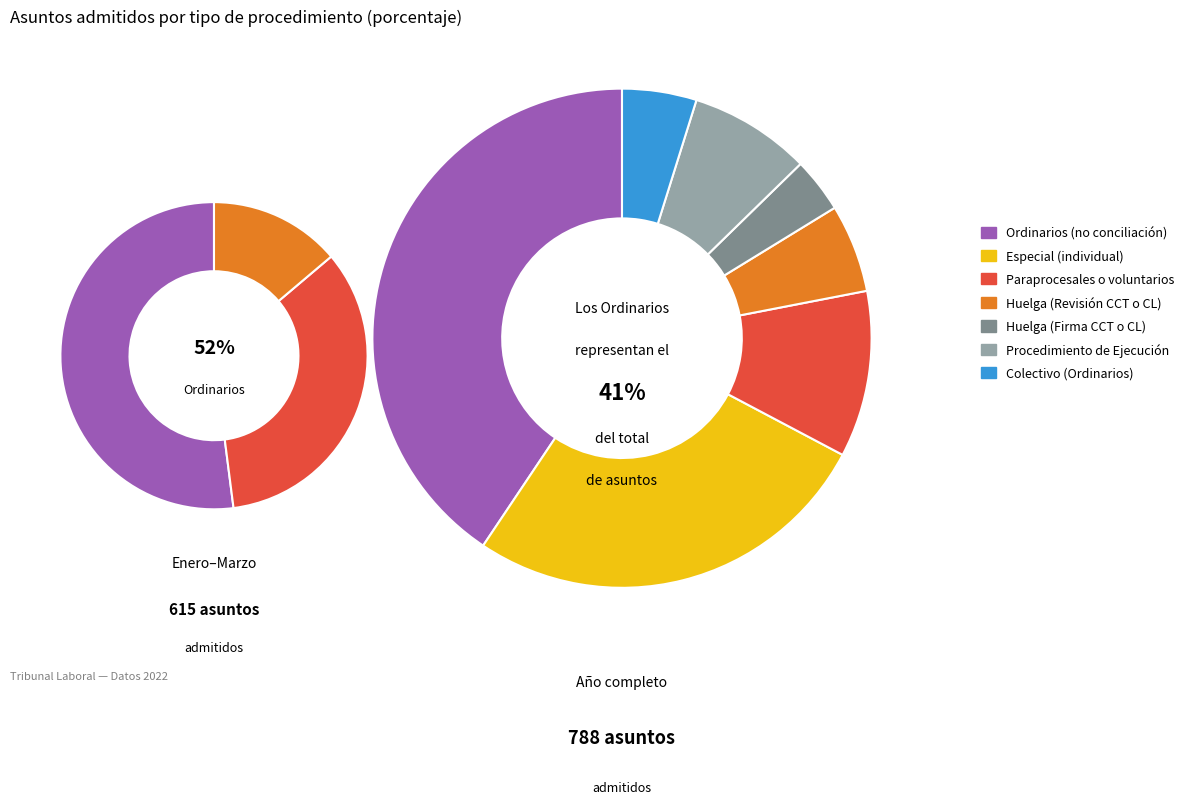

Rank the categories by value from highest to lowest.

Ordinarios (no conciliación), Especial (individual), Paraprocesales o voluntarios, Procedimiento de Ejecución, Huelga (Revisión CCT o CL), Colectivo (Ordinarios), Huelga (Firma CCT o CL)